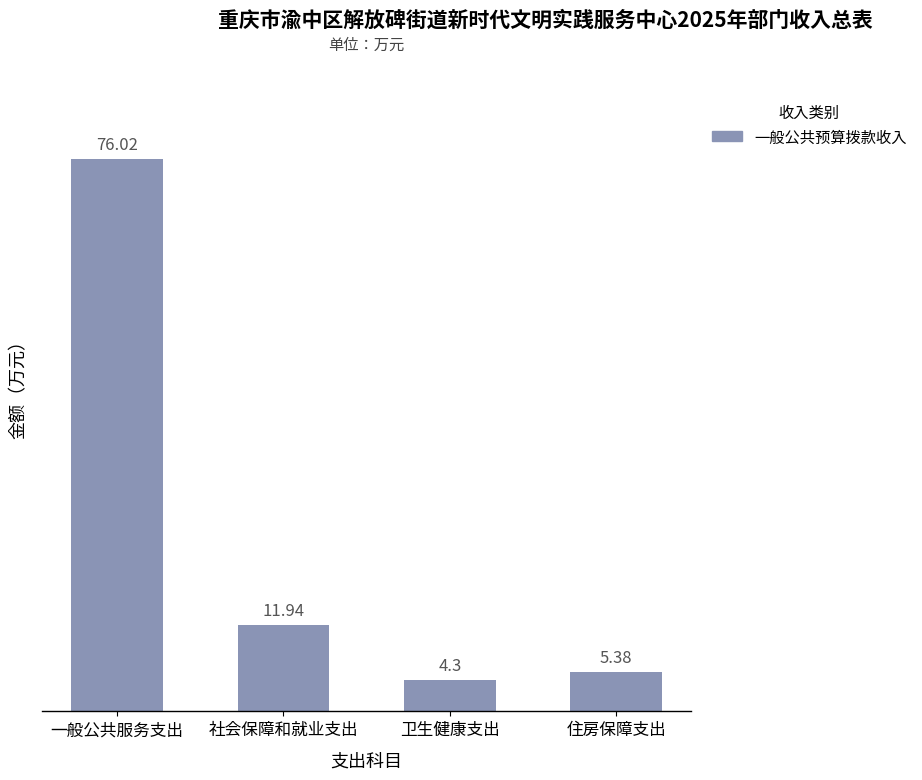

List the labels in order of value, smallest first.

卫生健康支出, 住房保障支出, 社会保障和就业支出, 一般公共服务支出